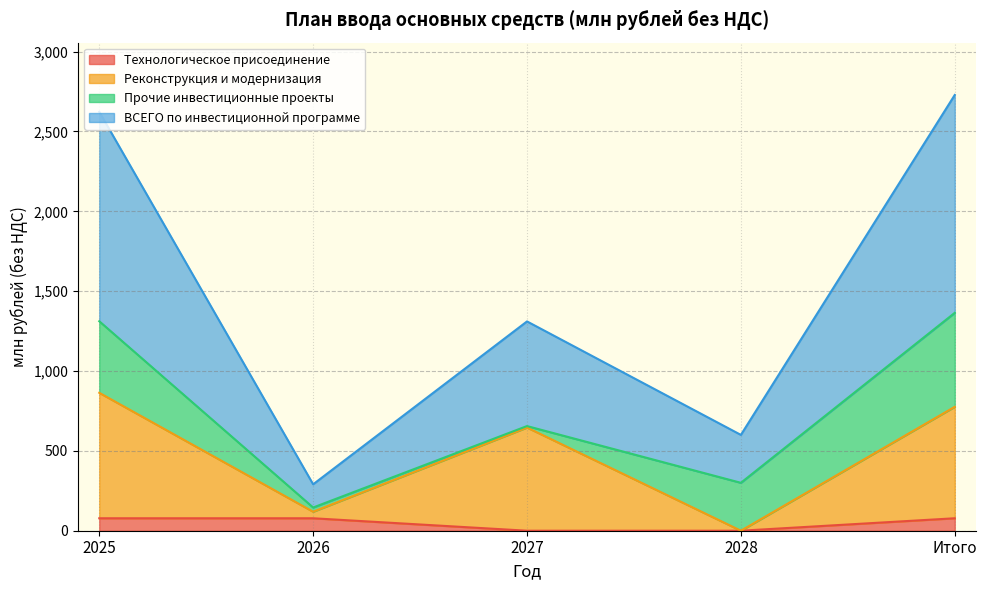

How many values in the Технологическое присоединение series exceed 77?

3